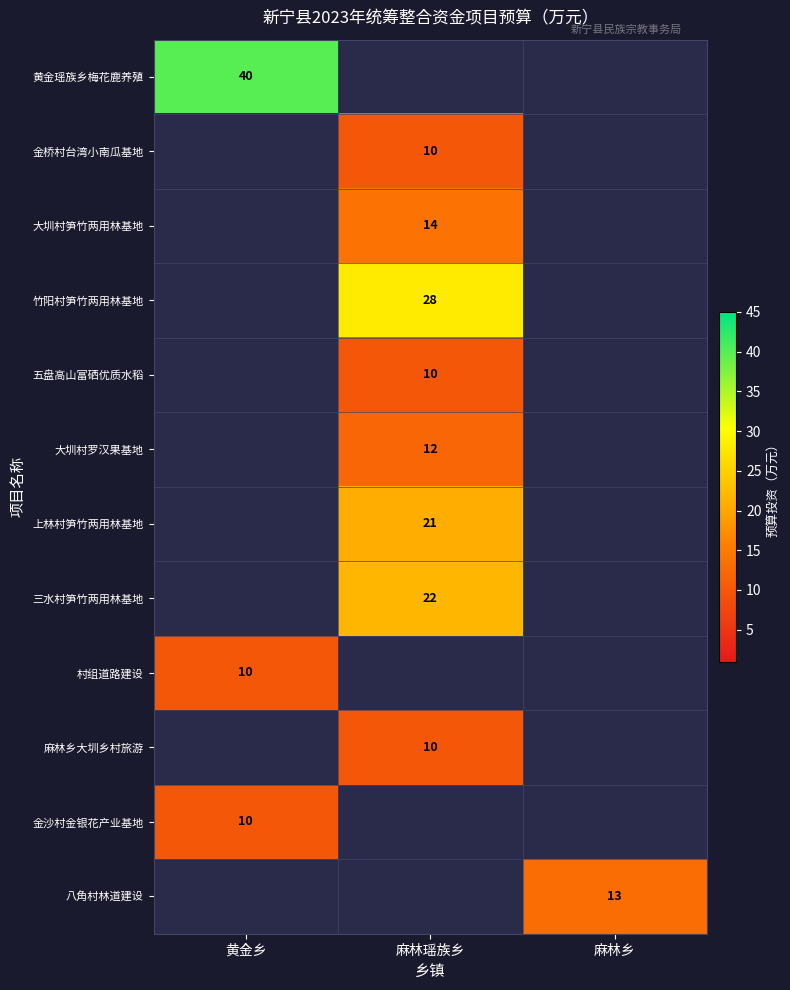

The 大圳村罗汉果基地 series shows 12 at 麻林瑶族乡. True or false?

True